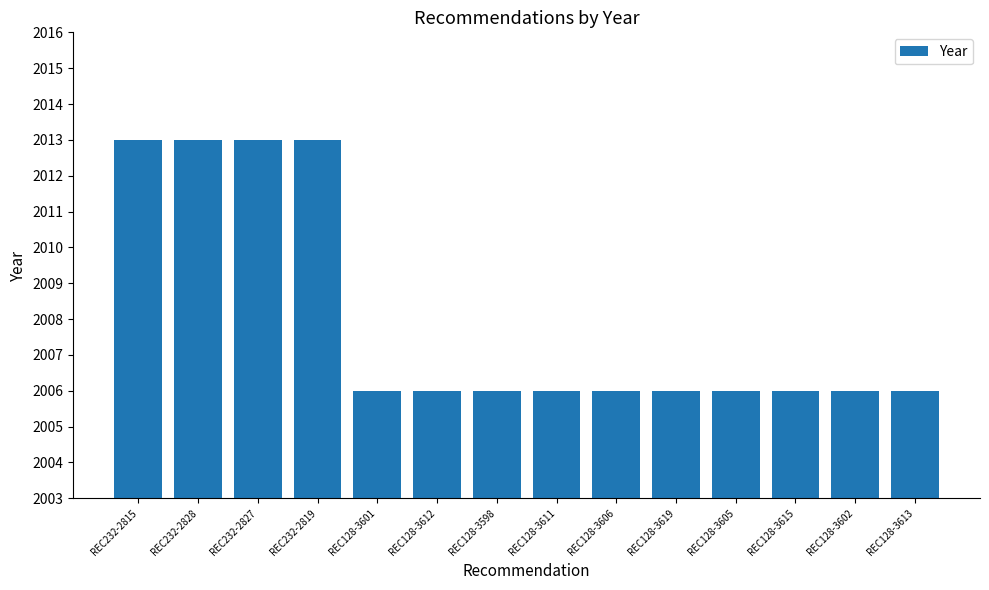

Reading right to left, what are all the values shown in this chart?

REC128-3613=2006	REC128-3602=2006	REC128-3615=2006	REC128-3605=2006	REC128-3619=2006	REC128-3606=2006	REC128-3611=2006	REC128-3598=2006	REC128-3612=2006	REC128-3601=2006	REC232-2819=2013	REC232-2827=2013	REC232-2828=2013	REC232-2815=2013